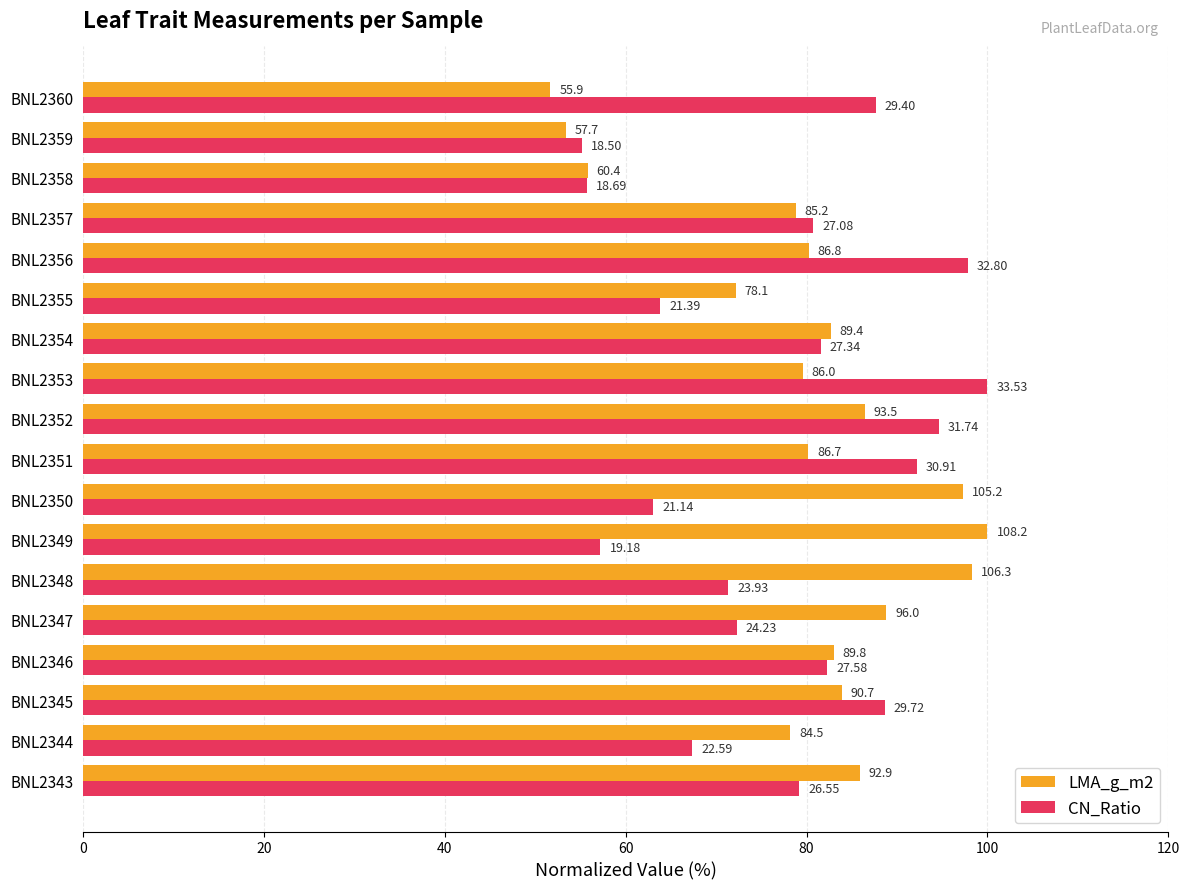

What are all the series names shown in the legend?

LMA_g_m2, CN_Ratio